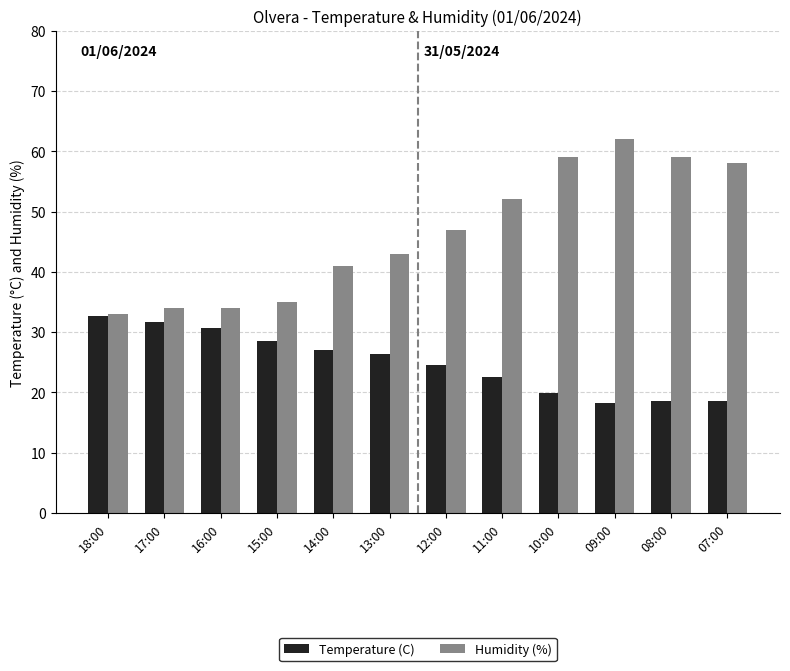

What is the sum of the Humidity (%) values at 12:00 and 15:00?

82.0